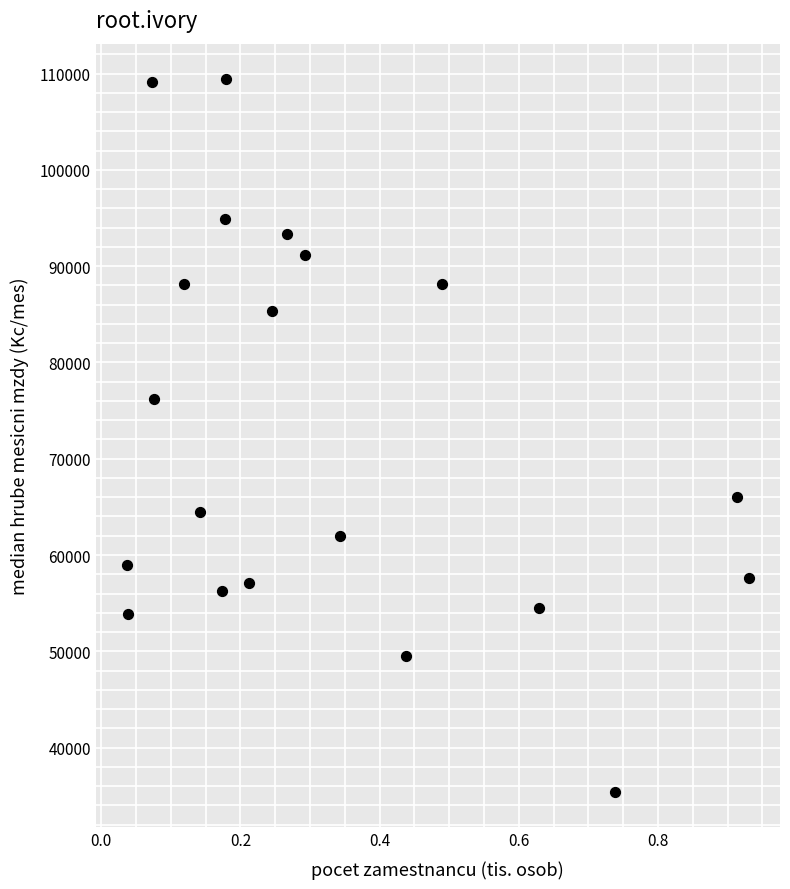

What is the range of X values (max minus min)?

0.9